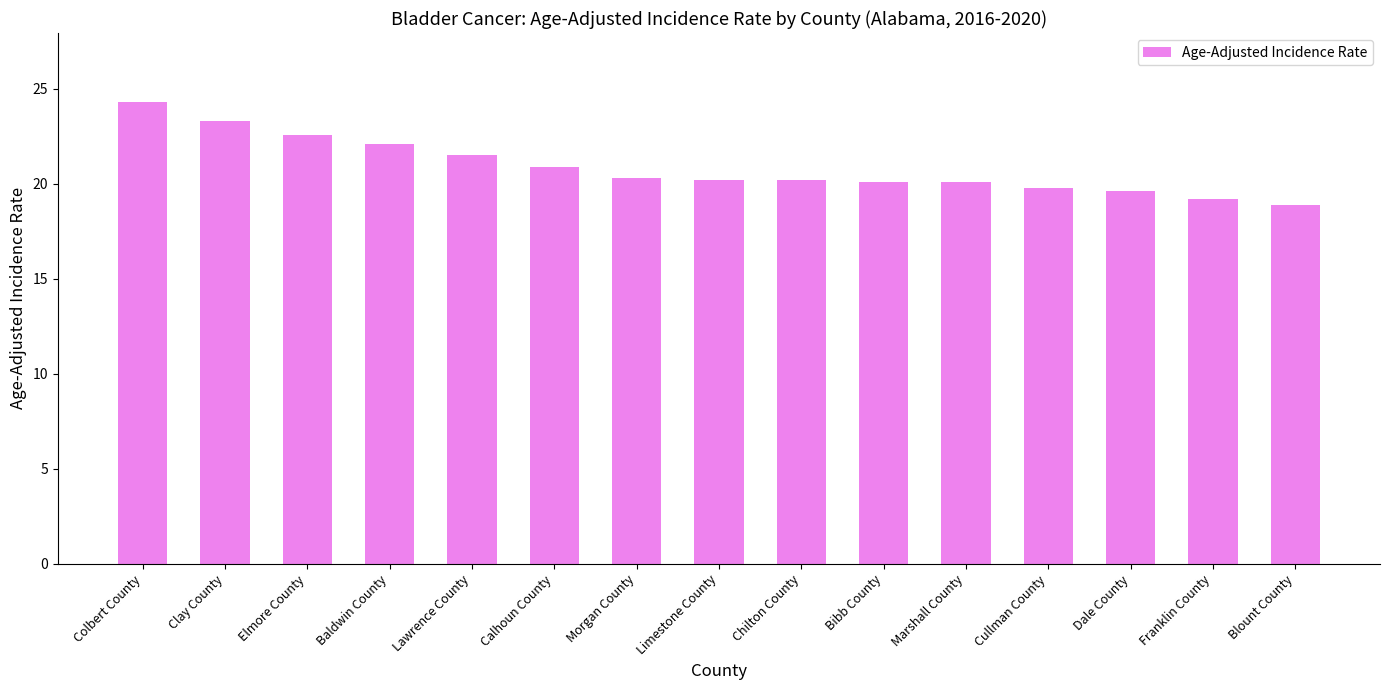

What is the label of the 12th bar from the left?

Cullman County